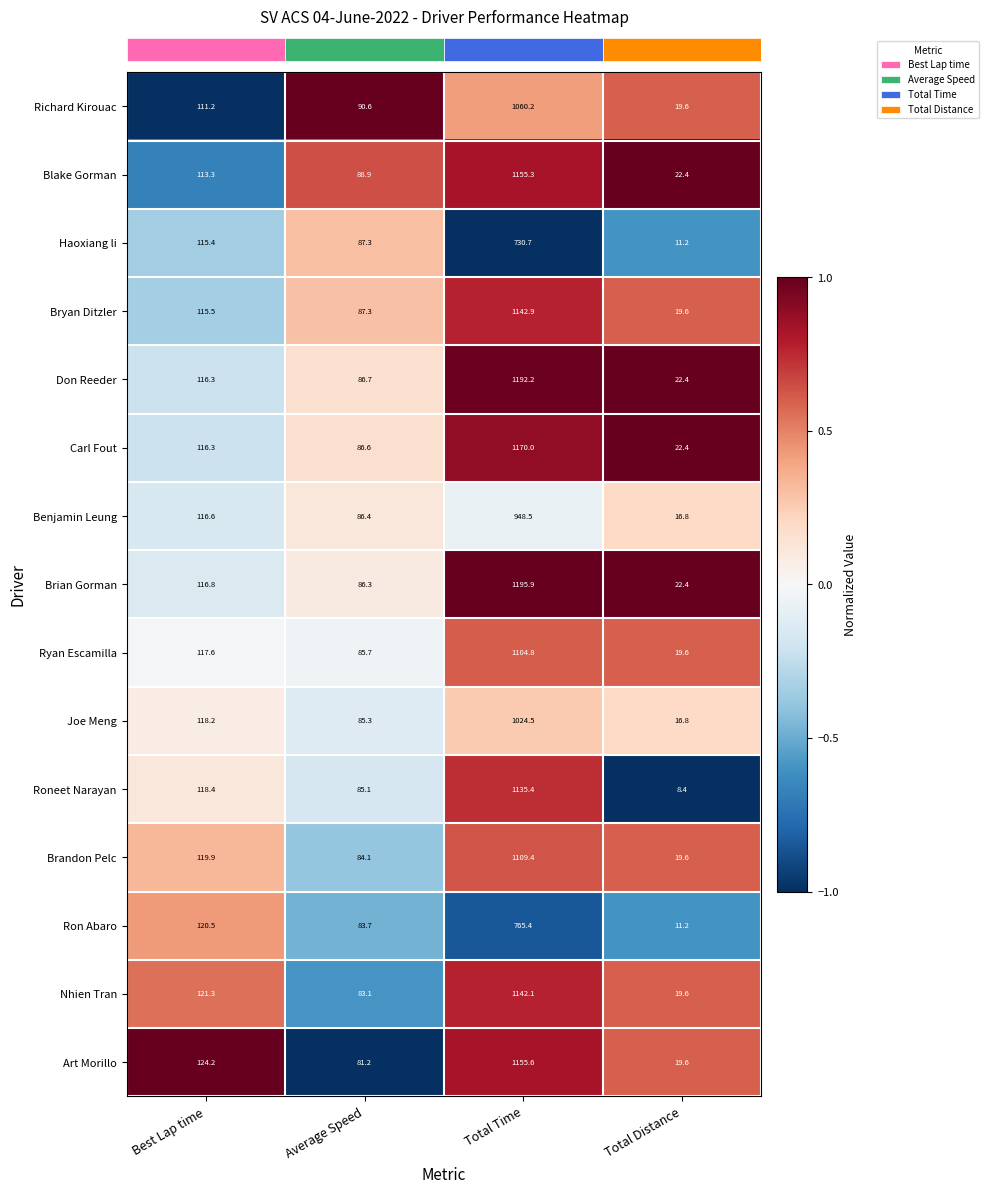

At which category is the sum across all series the highest?

Total Time